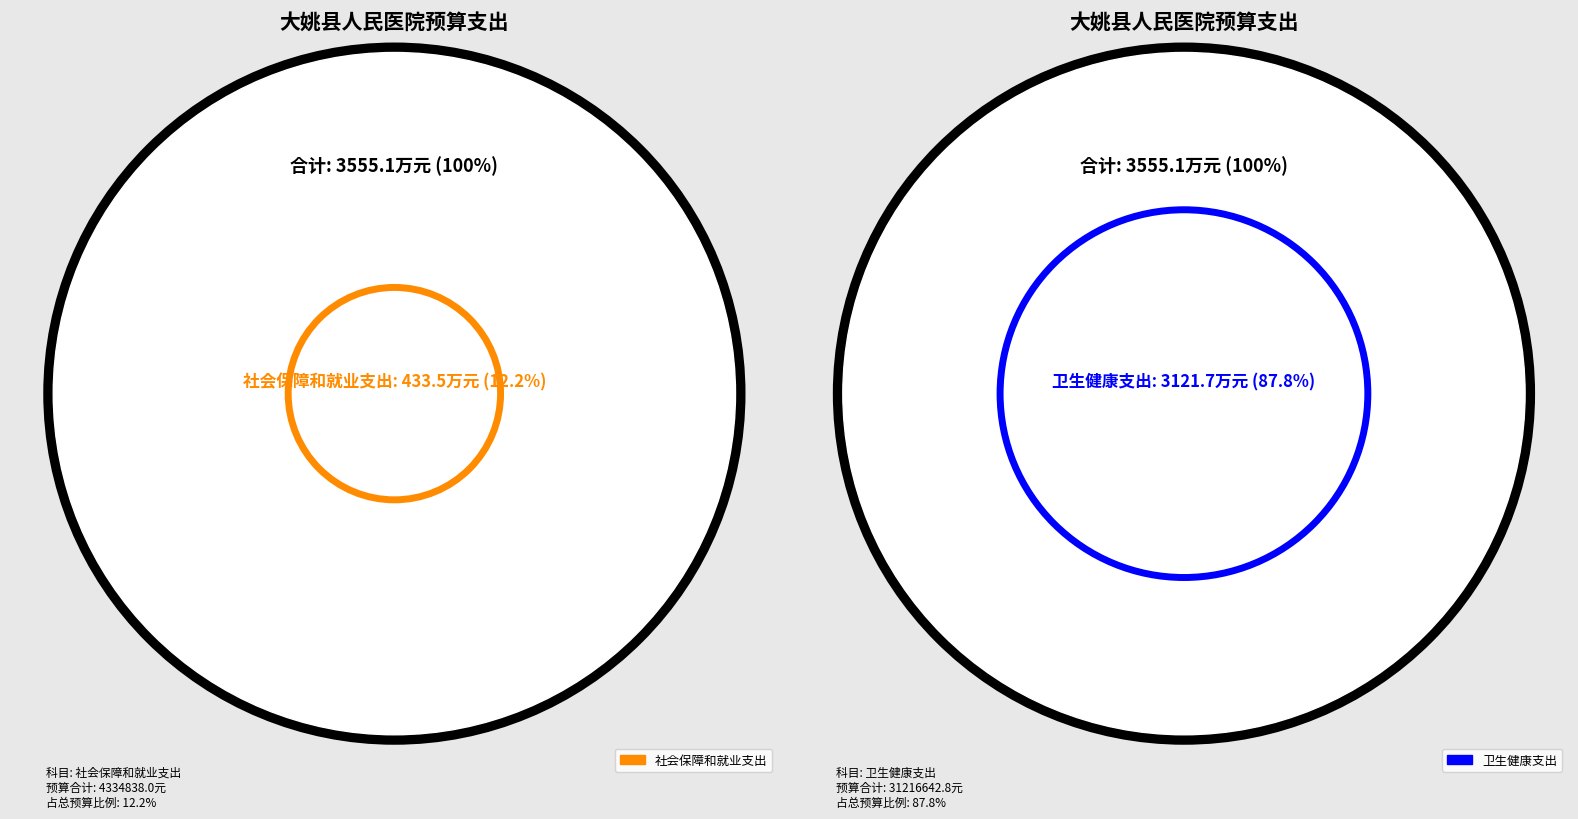

Approximately how many times larger is the value at 社会保障和就业支出 compared to 卫生健康支出?

0.1